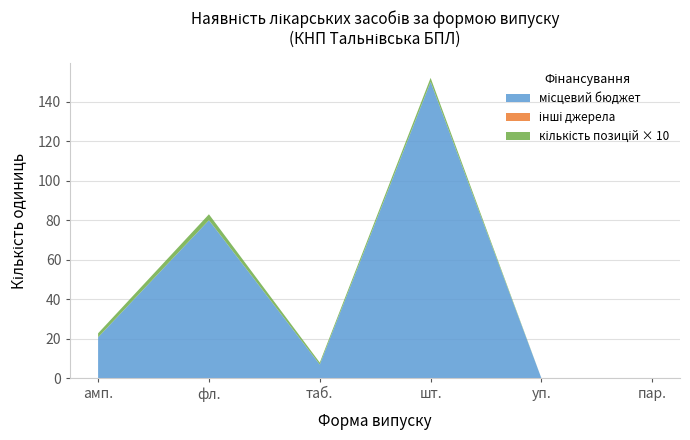

At which category is the sum across all series the highest?

шт.